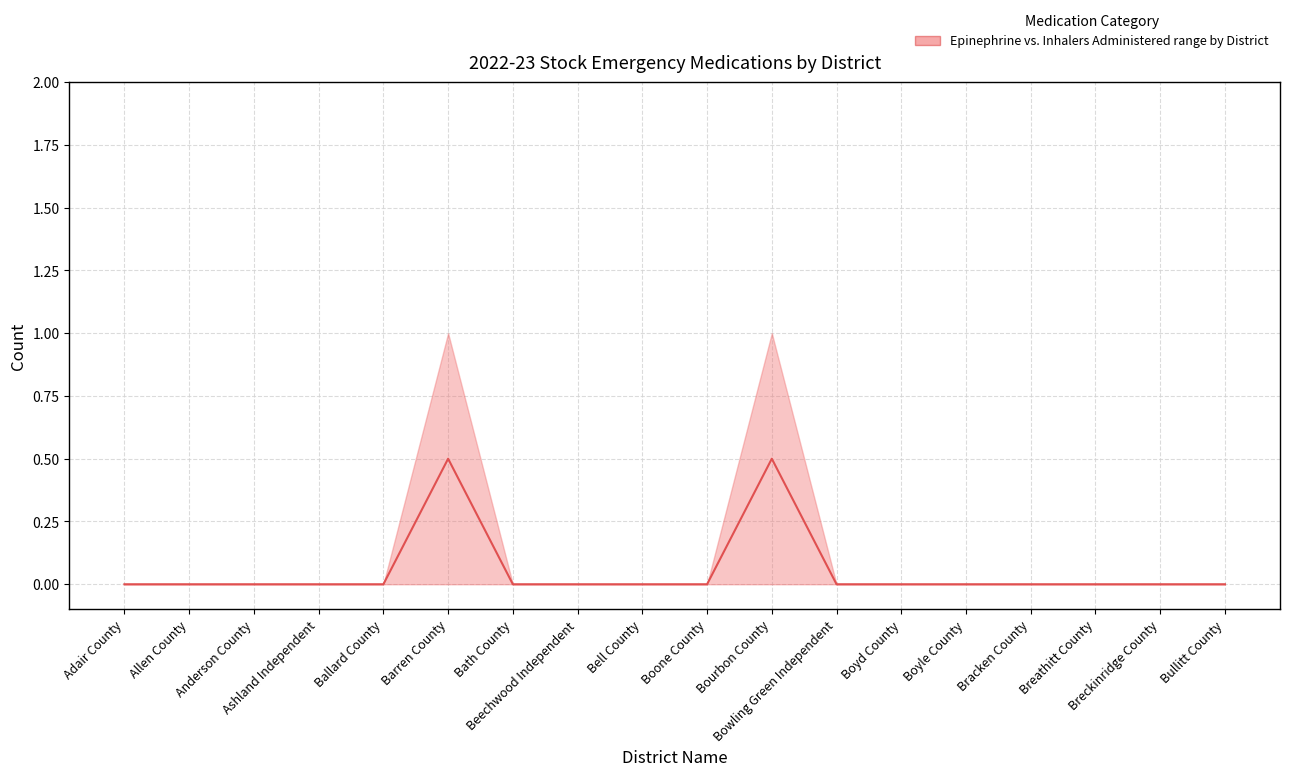

Which category has the lowest value across all series?

Adair County